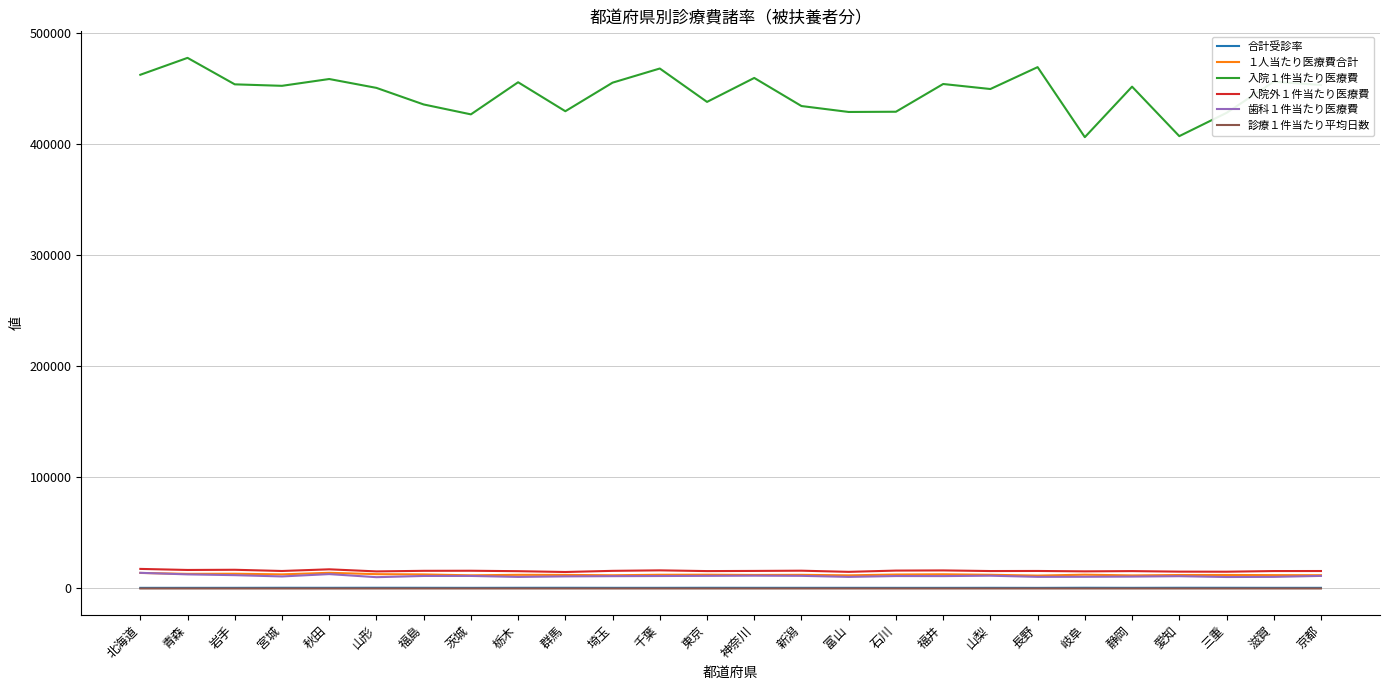

Which series has the largest range (max minus min)?

入院１件当たり医療費